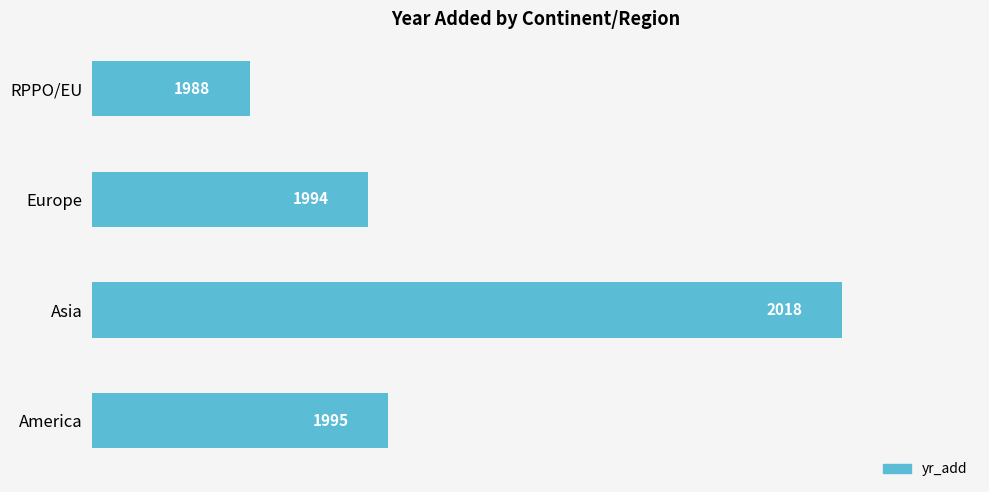

List the labels in order of value, smallest first.

RPPO/EU, Europe, America, Asia